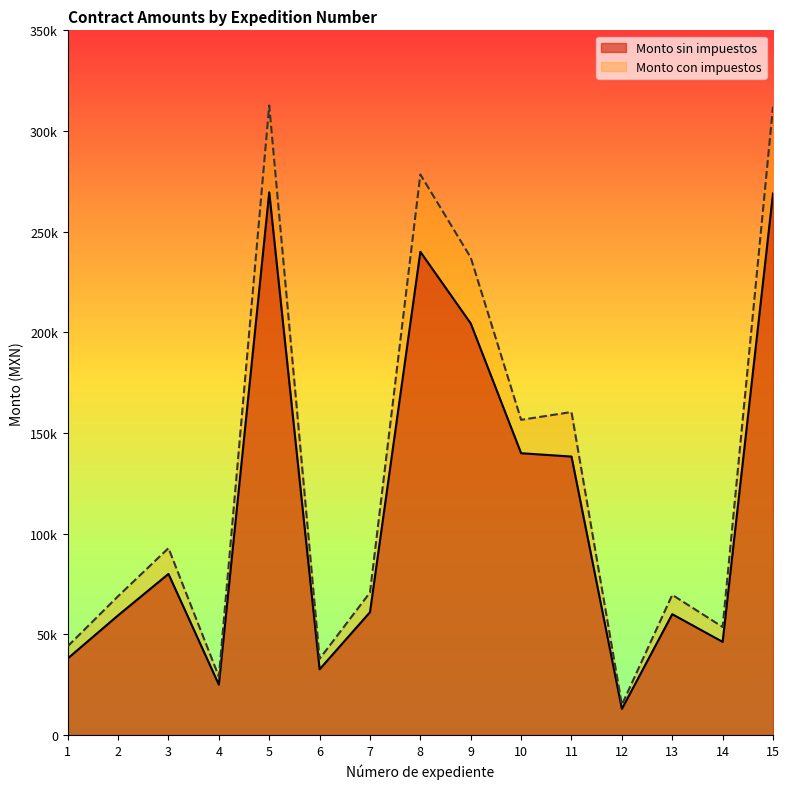

Rank the series at 1 from lowest to highest value.

Monto sin impuestos, Monto con impuestos